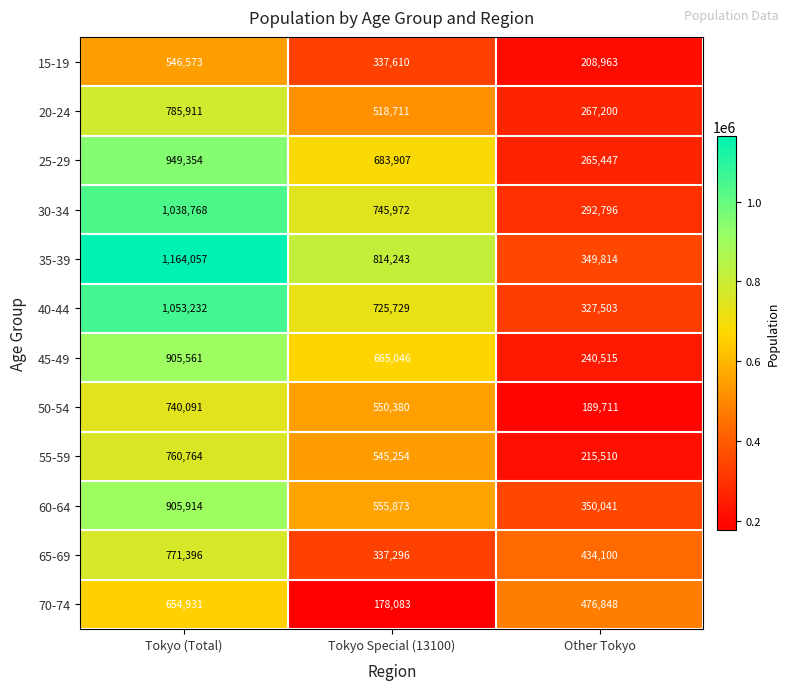

At which category is the sum across all series the highest?

Tokyo (Total)